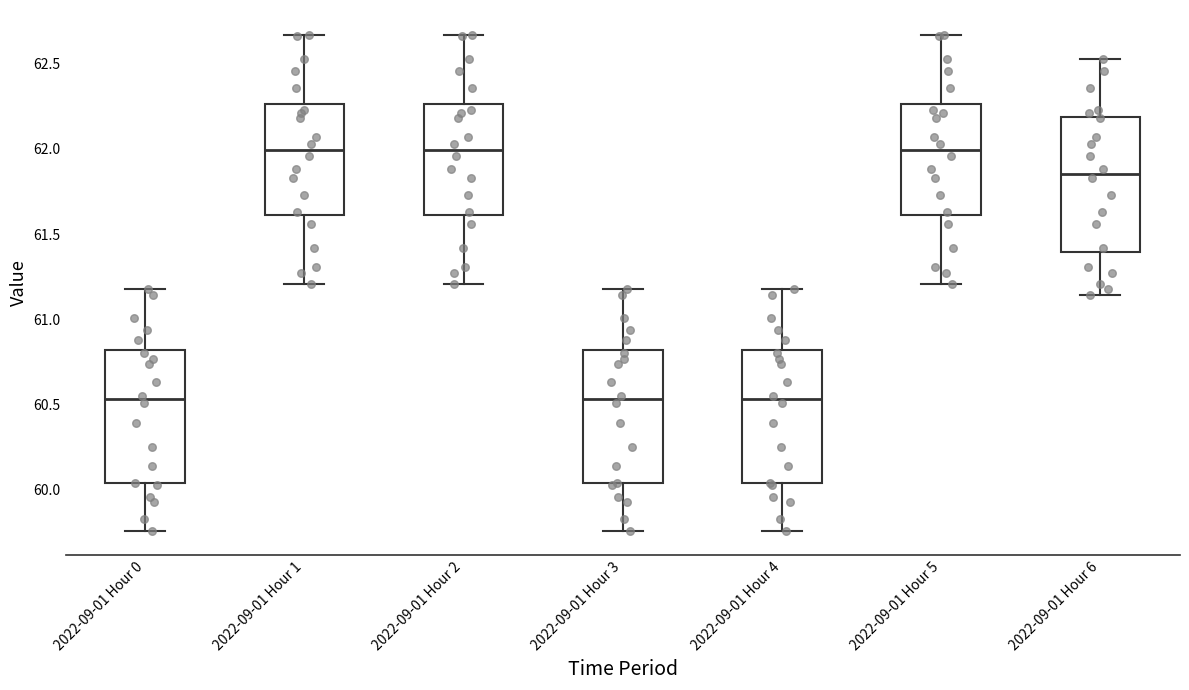

Reading left to right, transcribe this box plot: for each box, give where its median line is, the range the box spans, and where its two whiskers end, as read against the y-axis. The values are not printed on the chart, so give them approximately, as read against the axis.

2022-09-01 Hour 0: median 60.55, box 60.05 to 60.80, whiskers 59.75 to 61.20
2022-09-01 Hour 1: median 62.00, box 61.60 to 62.25, whiskers 61.20 to 62.65
2022-09-01 Hour 2: median 62.00, box 61.60 to 62.25, whiskers 61.20 to 62.65
2022-09-01 Hour 3: median 60.55, box 60.05 to 60.80, whiskers 59.75 to 61.20
2022-09-01 Hour 4: median 60.55, box 60.05 to 60.80, whiskers 59.75 to 61.20
2022-09-01 Hour 5: median 62.00, box 61.60 to 62.25, whiskers 61.20 to 62.65
2022-09-01 Hour 6: median 61.85, box 61.40 to 62.20, whiskers 61.15 to 62.55